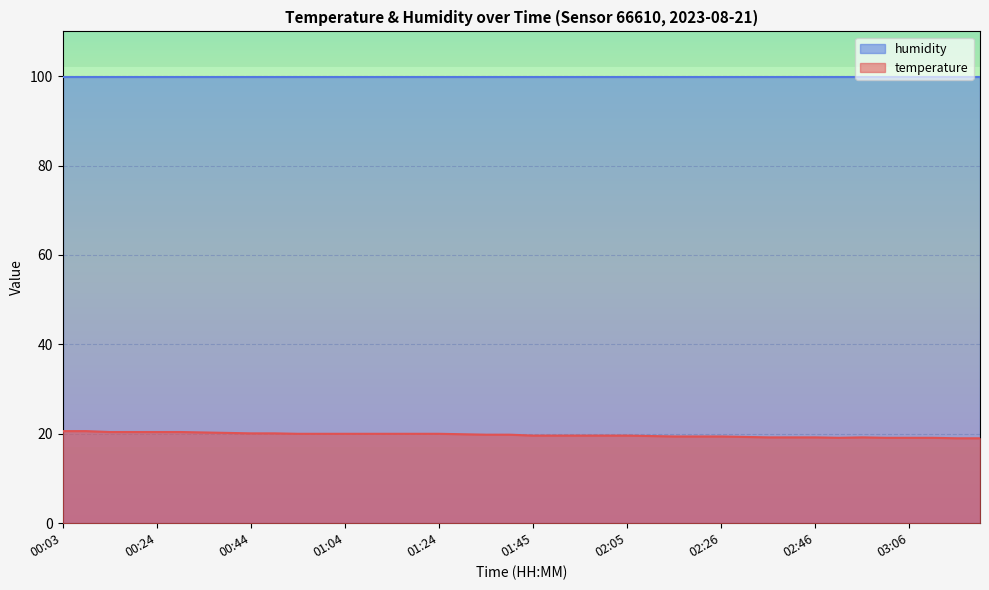

The chart shows a value of 19.2 at 02:36. True or false?

True